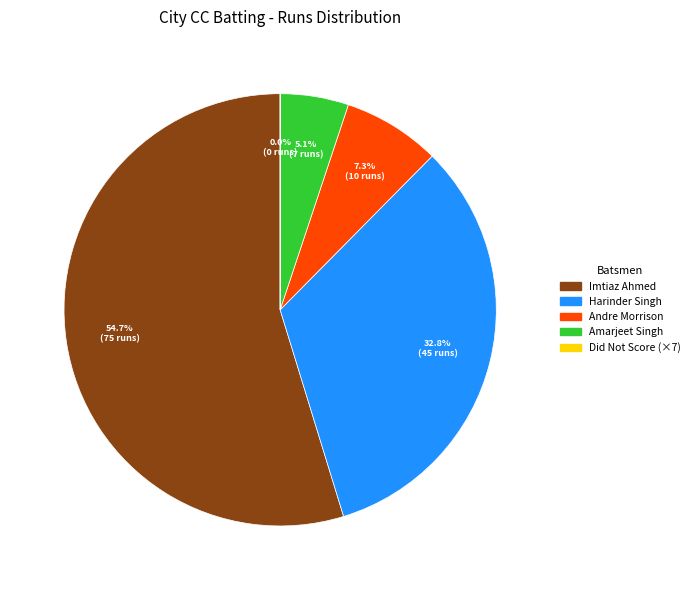

Is there a majority slice in this chart?

Yes